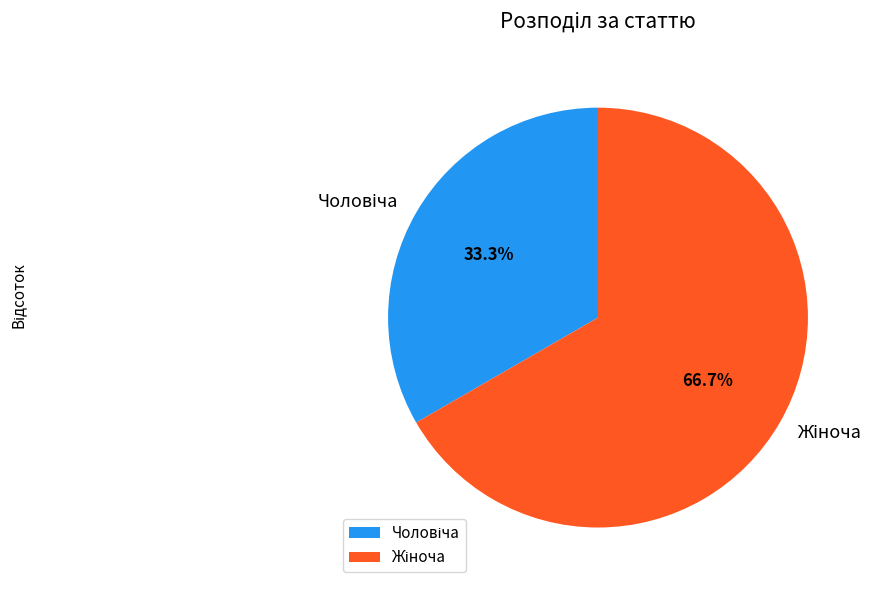

Does any single category account for the majority?

Yes